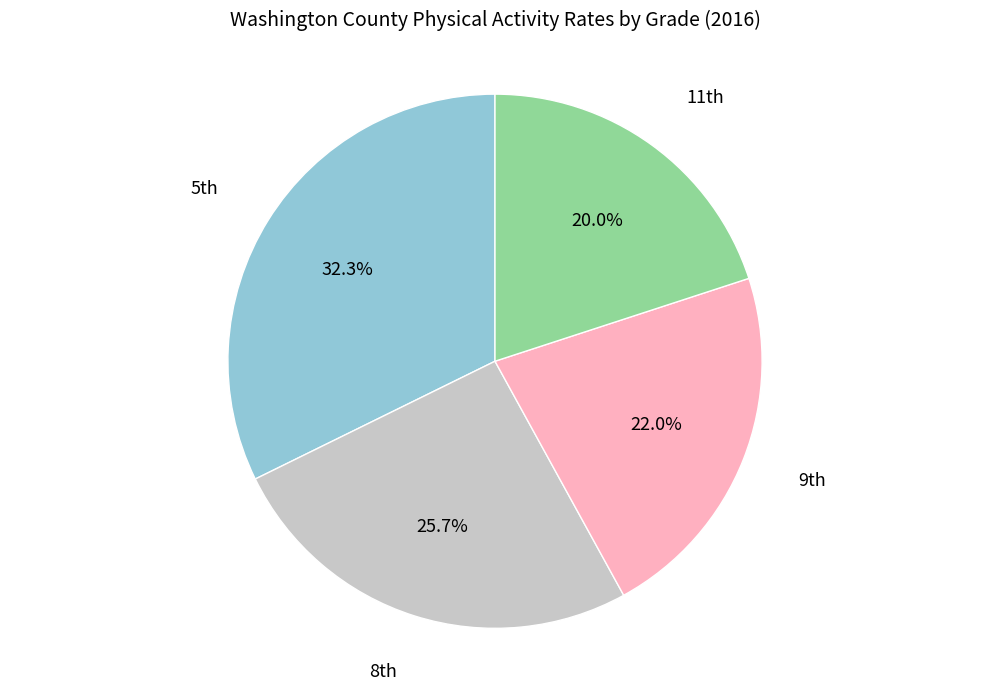

How many slices are in this pie chart?

4